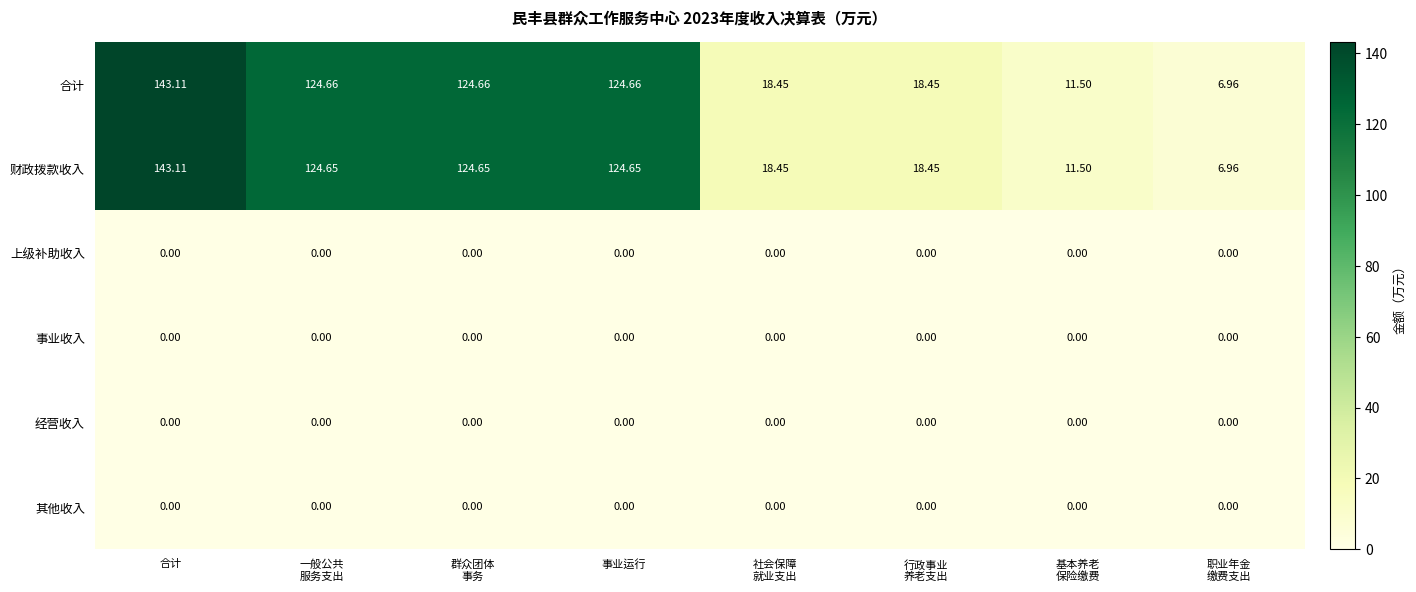

Which series has the largest total across all categories?

合计